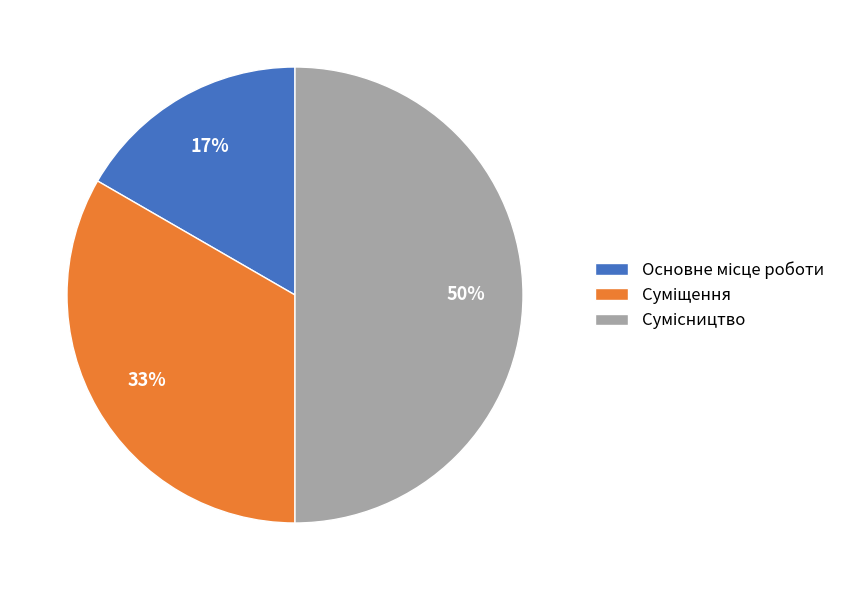

To the nearest percent, what is the average slice percentage?

33%